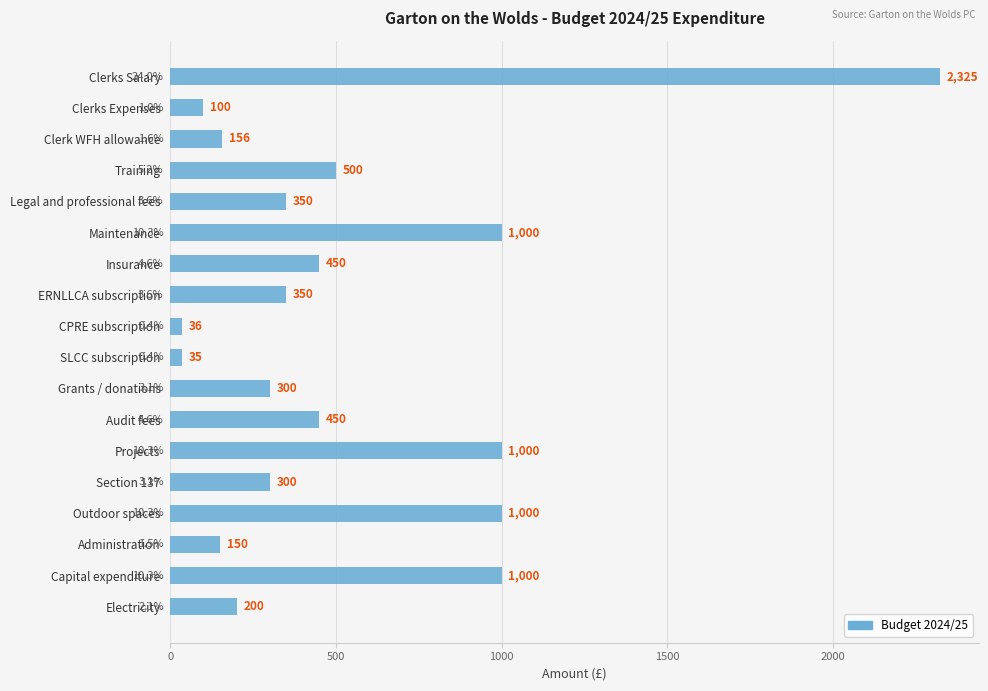

What is the label of the 12th bar from the top?

Audit fees